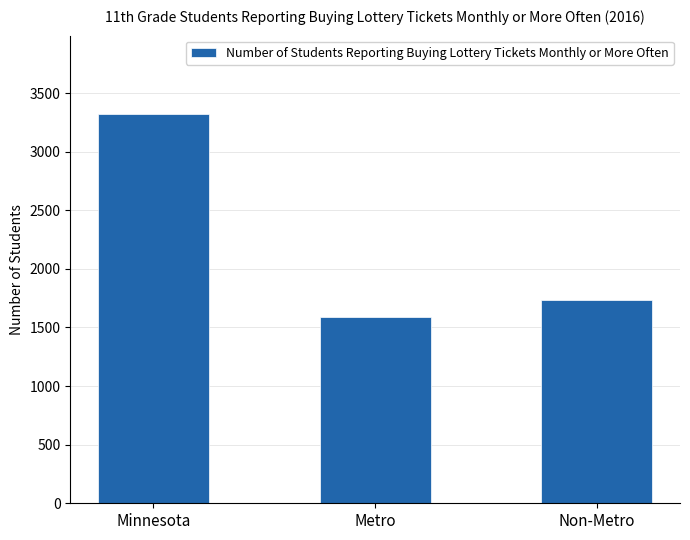

What is the sum of the values at Minnesota and Metro?

4912